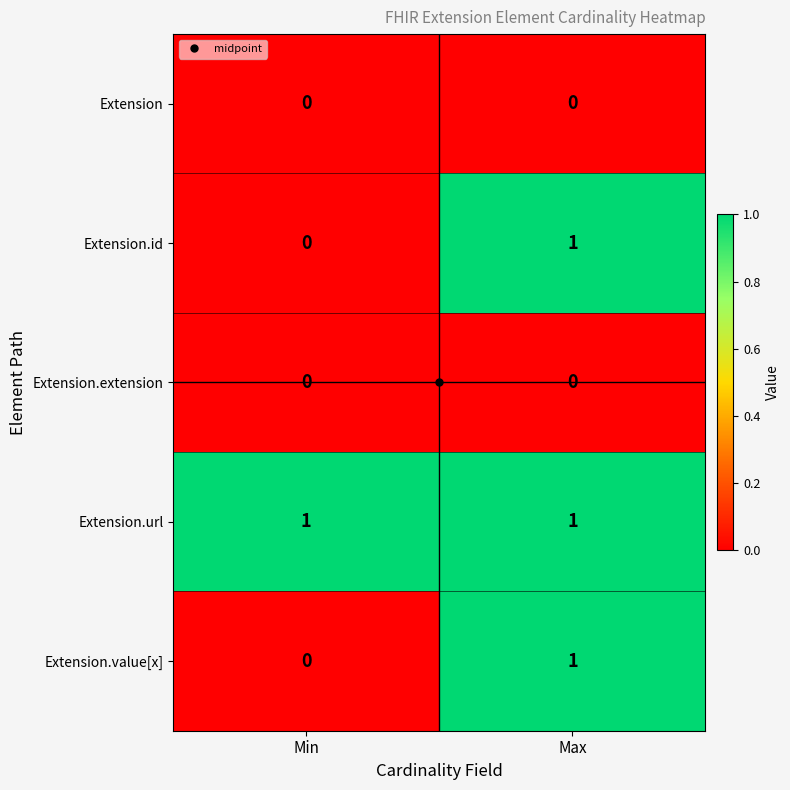

The Extension.extension series shows 0 at Min. True or false?

True